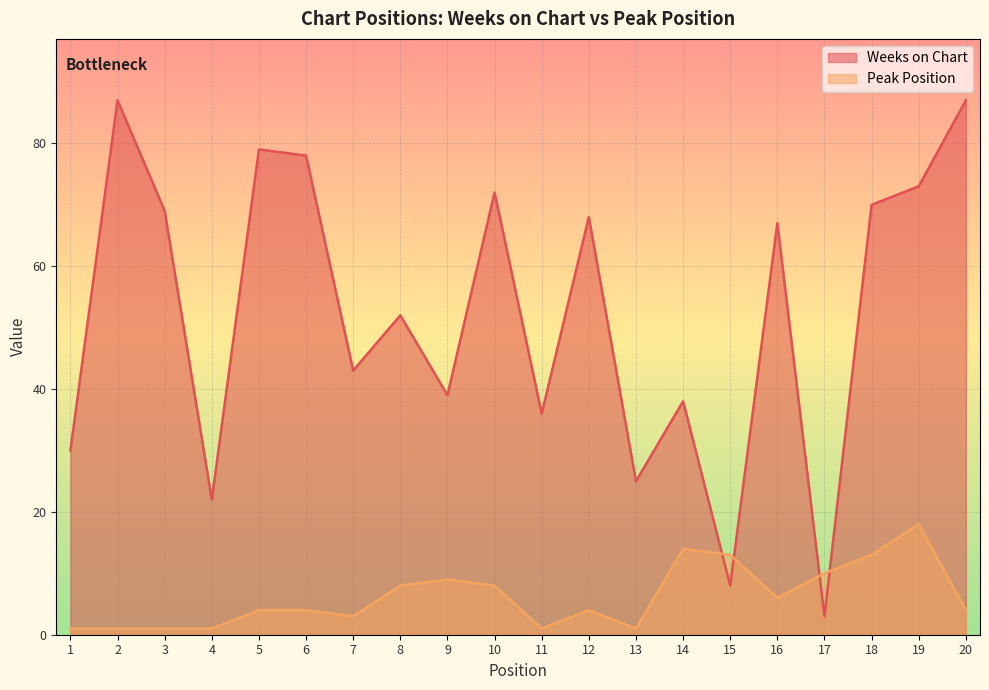

What are all the series names shown in the legend?

Weeks on Chart, Peak Position